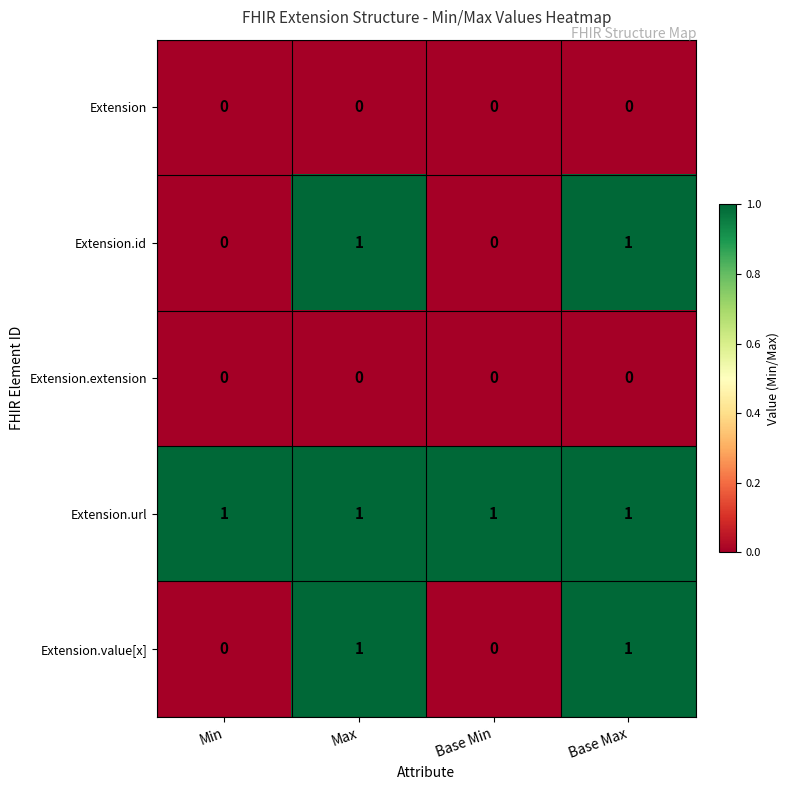

What is the difference between the highest and lowest values at Max?

1